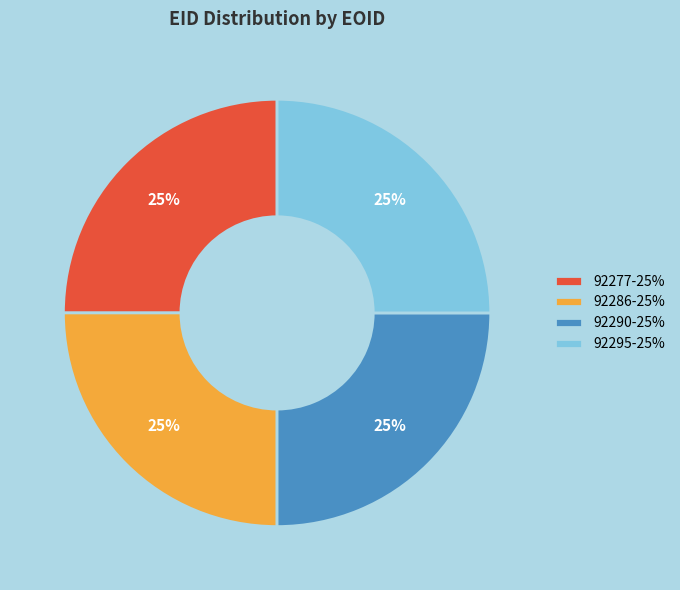

Is there a majority slice in this chart?

No